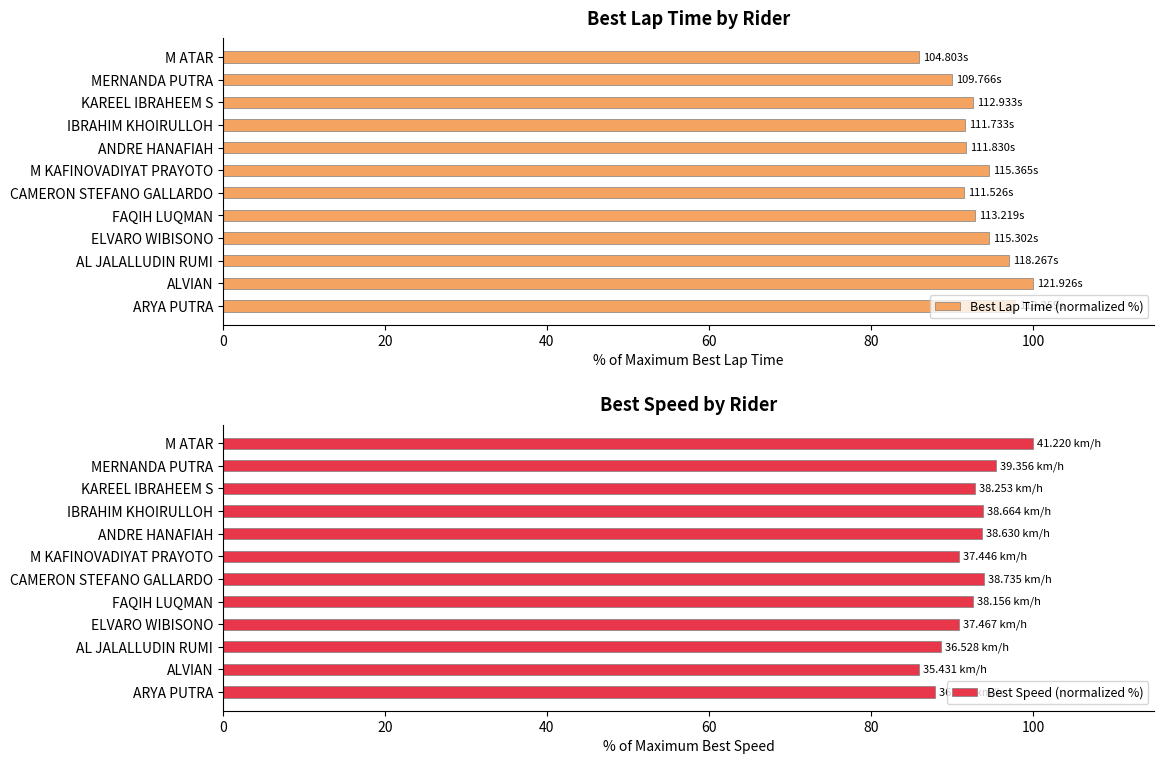

What is the difference between the maximum and minimum values in the Best Lap Time (normalized %) series?

14.0